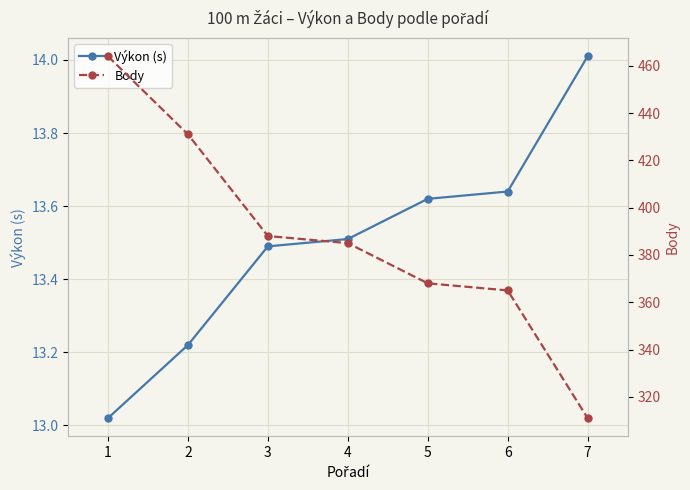

Which category has the lowest value across all series?

1